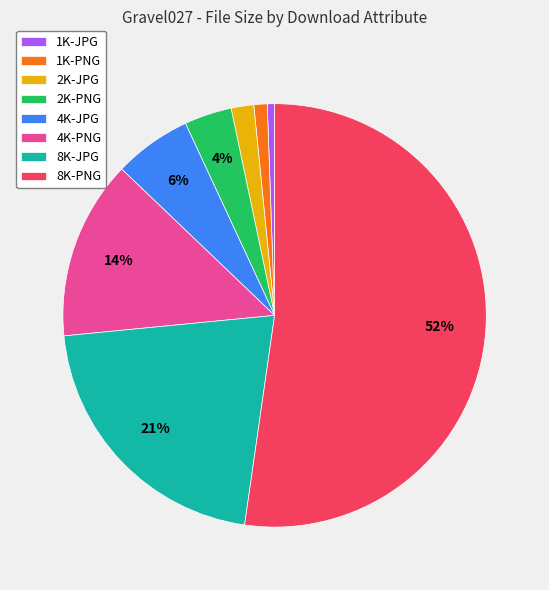

Combined, do 8K-PNG and 2K-PNG account for over 50%?

Yes